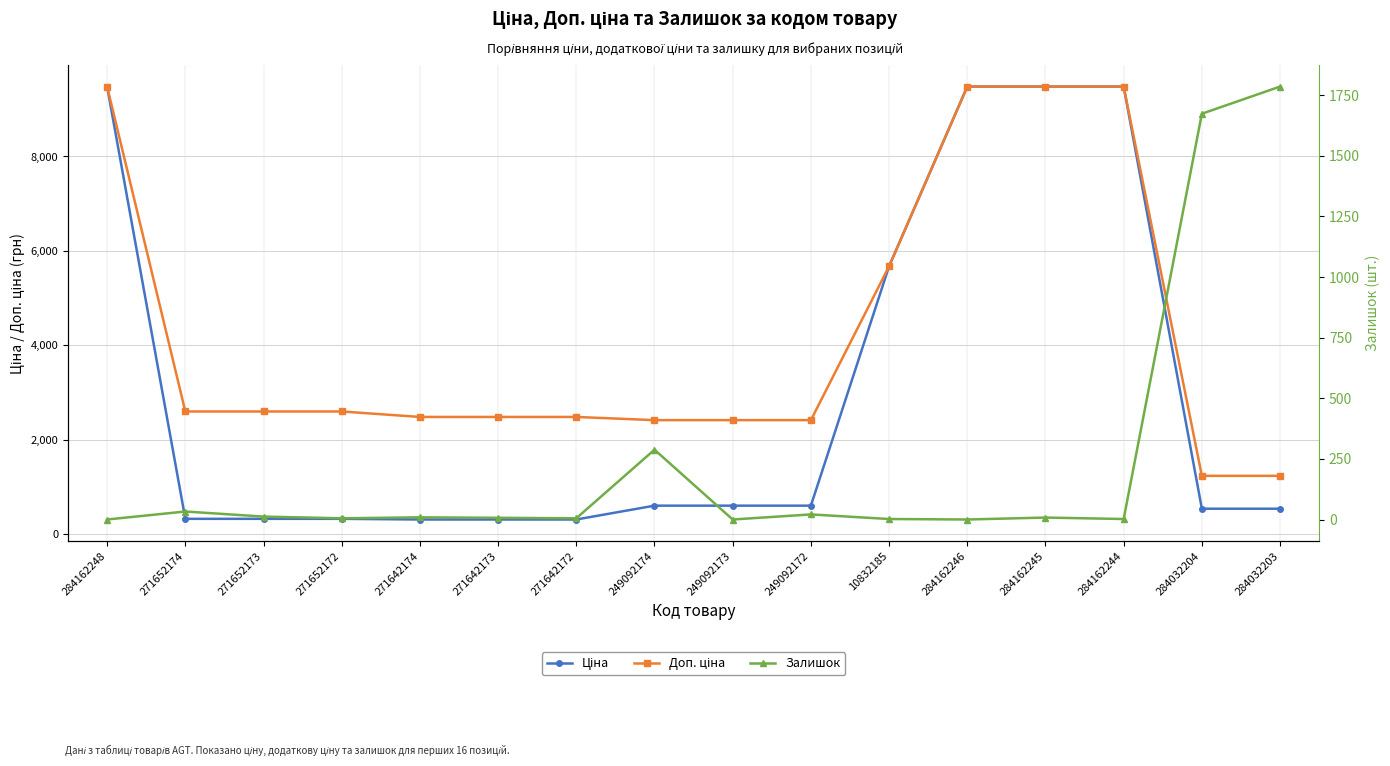

Reading left to right, extract all data points from this chart.

Ціна: 9480.1	324.8	324.8	324.8	310.3	310.3	310.3	603.7	603.7	603.7	5673.8	9480.1	9480.1	9480.1	539.0	539.0
Доп. ціна: 9480.1	2598.3	2598.3	2598.3	2482.4	2482.4	2482.4	2414.8	2414.8	2414.8	5673.8	9480.1	9480.1	9480.1	1235.4	1235.4
Залишок: 0.0	33.0	12.0	5.0	9.0	7.0	5.0	288.0	0.0	21.0	2.0	0.0	8.0	2.0	1674.0	1786.0